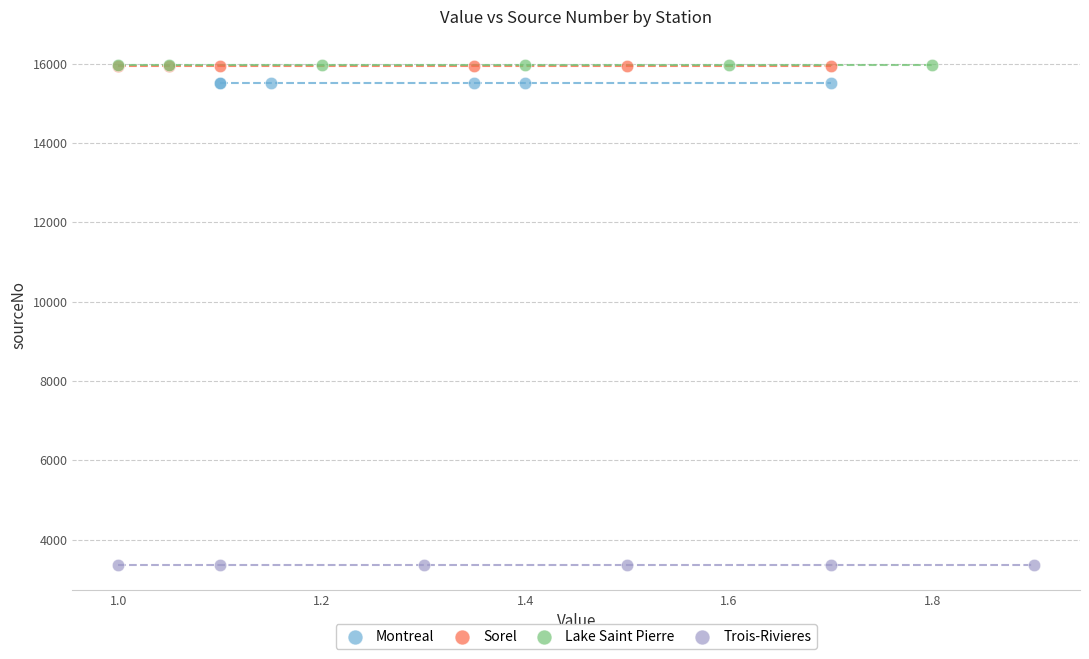

Which series reaches the minimum Y coordinate?

Trois-Rivieres